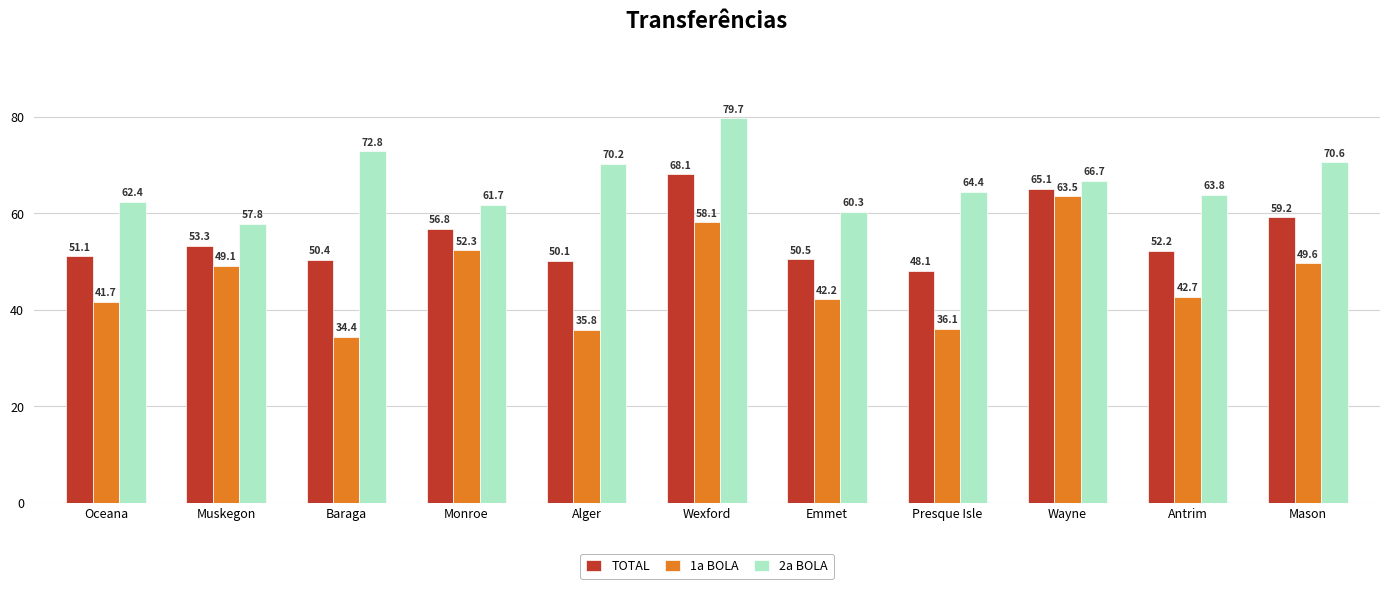

What is the greatest value displayed?

79.7